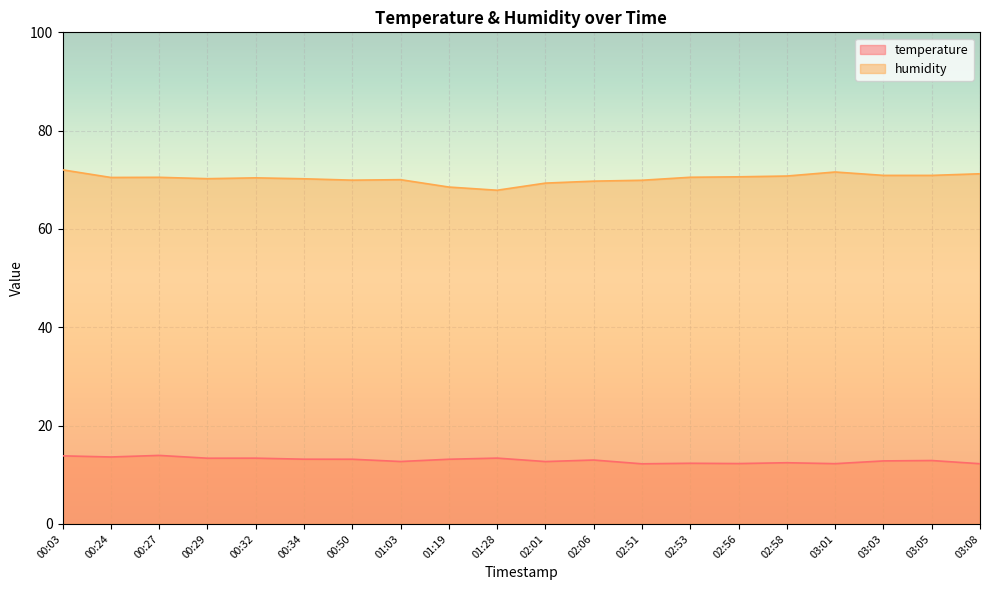

Which category has the lowest value in the temperature series?

02:51